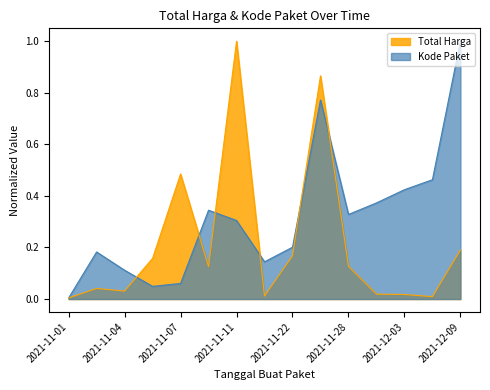

The Kode Paket series shows 0.2 at 2021-11-04. True or false?

False